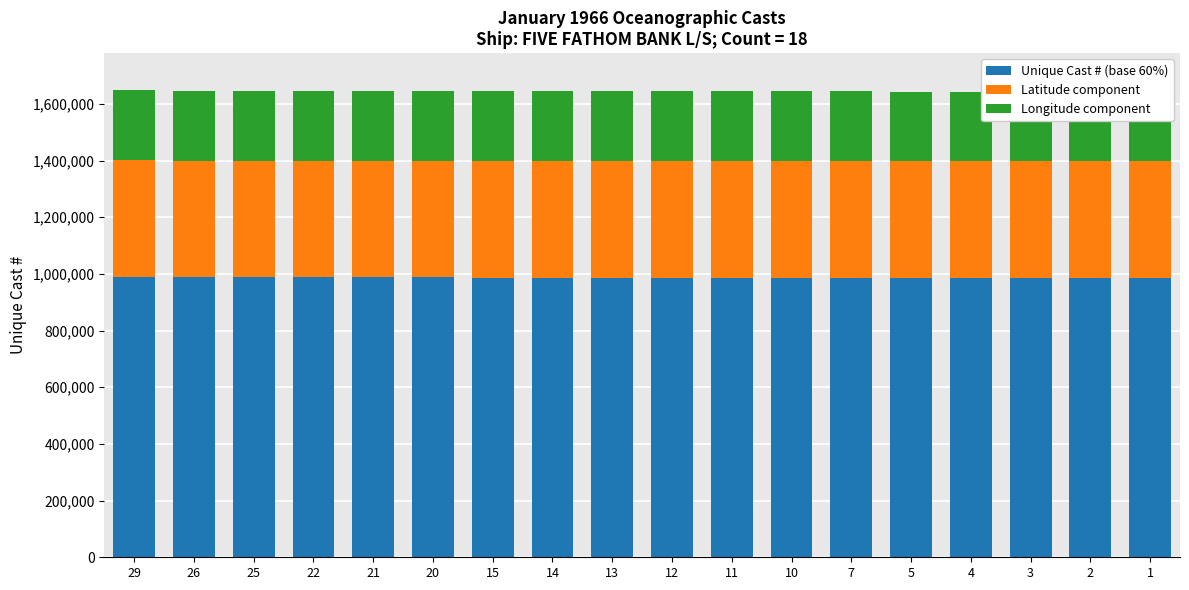

What is the sum of the Unique Cast # (base 60%) values at 7 and 3?

1972643